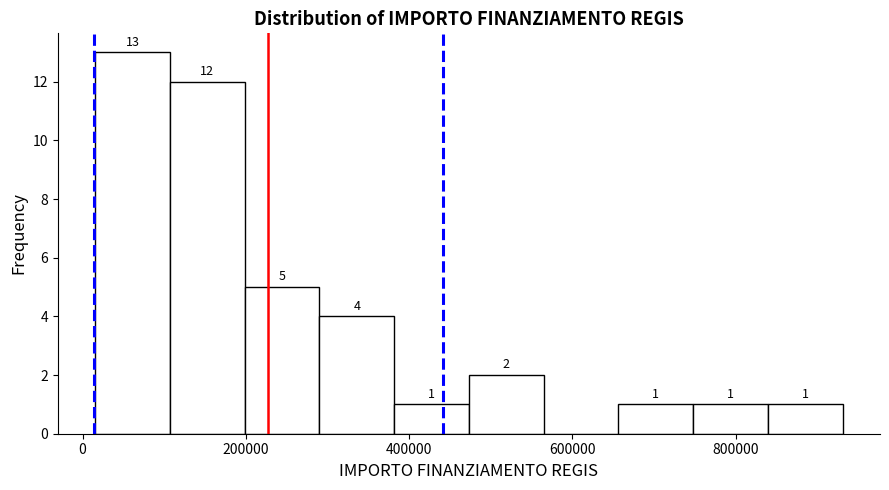

Over which range of the x-axis is the bar tallest?

20000 to 100000